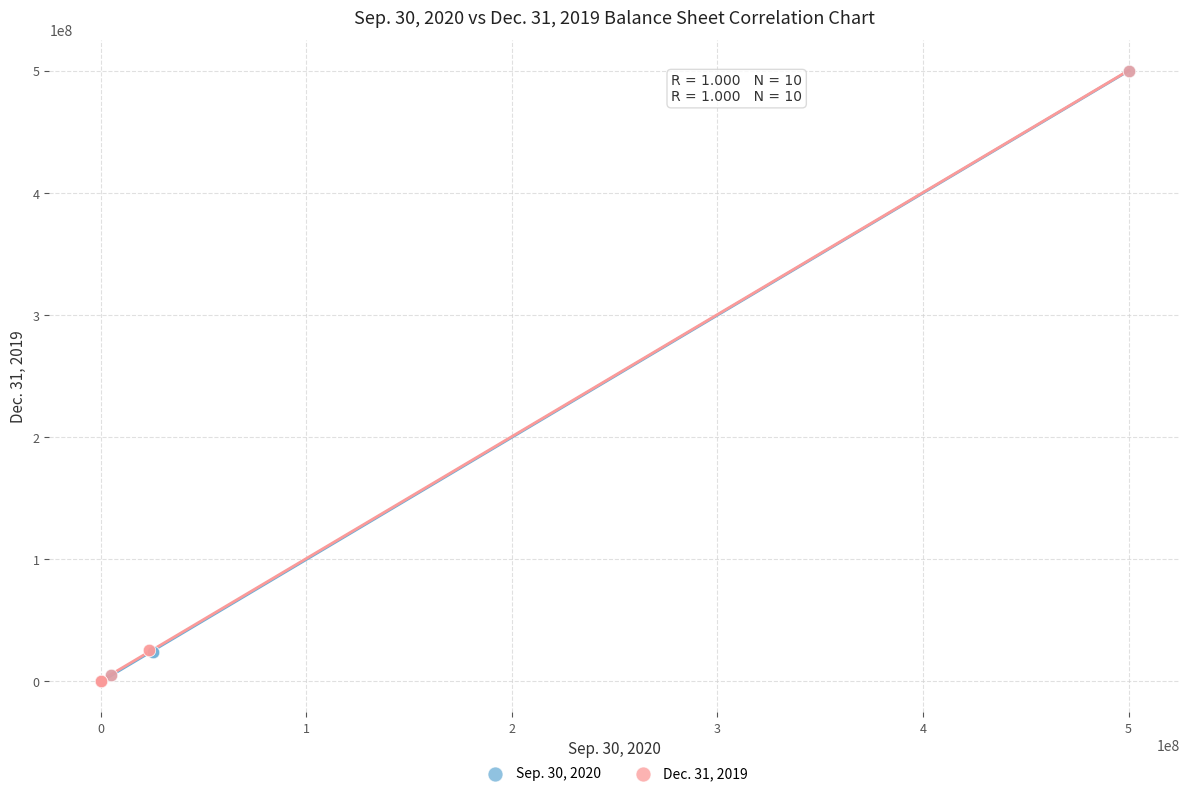

What are all the series names shown in the legend?

Sep. 30, 2020, Dec. 31, 2019